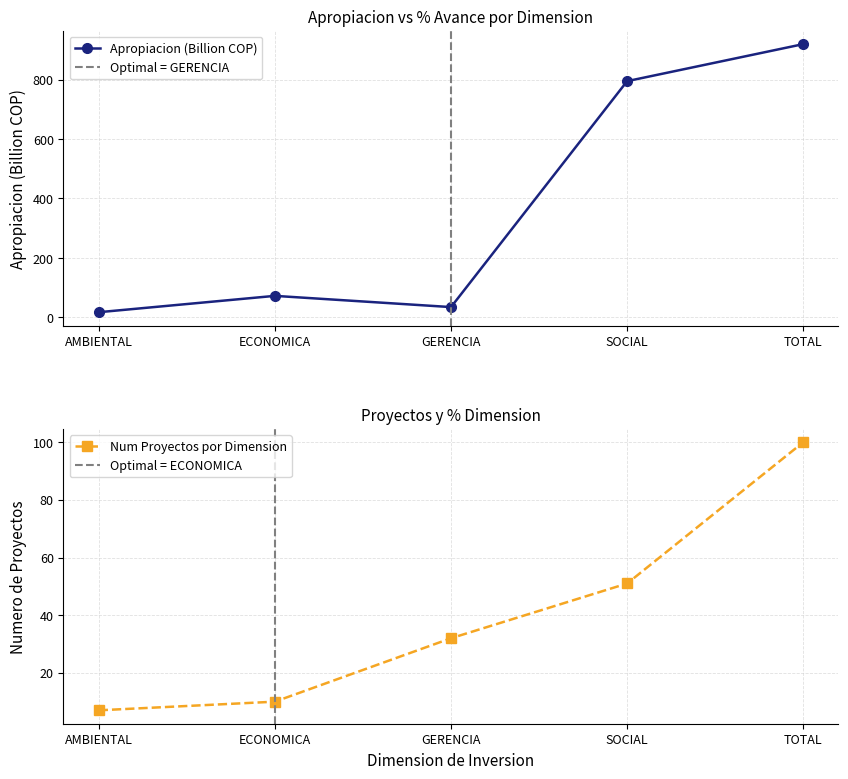

What is the approximate value of % Dimension at AMBIENTAL?

7.0